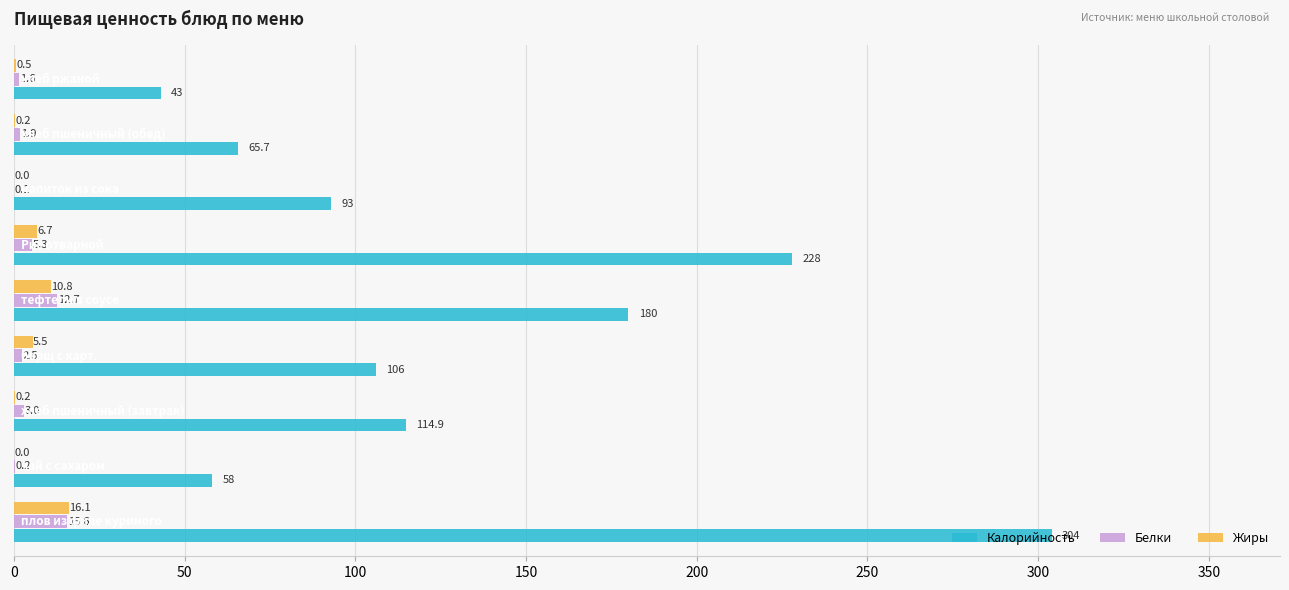

What is the highest value of the Калорийность series?

304.0